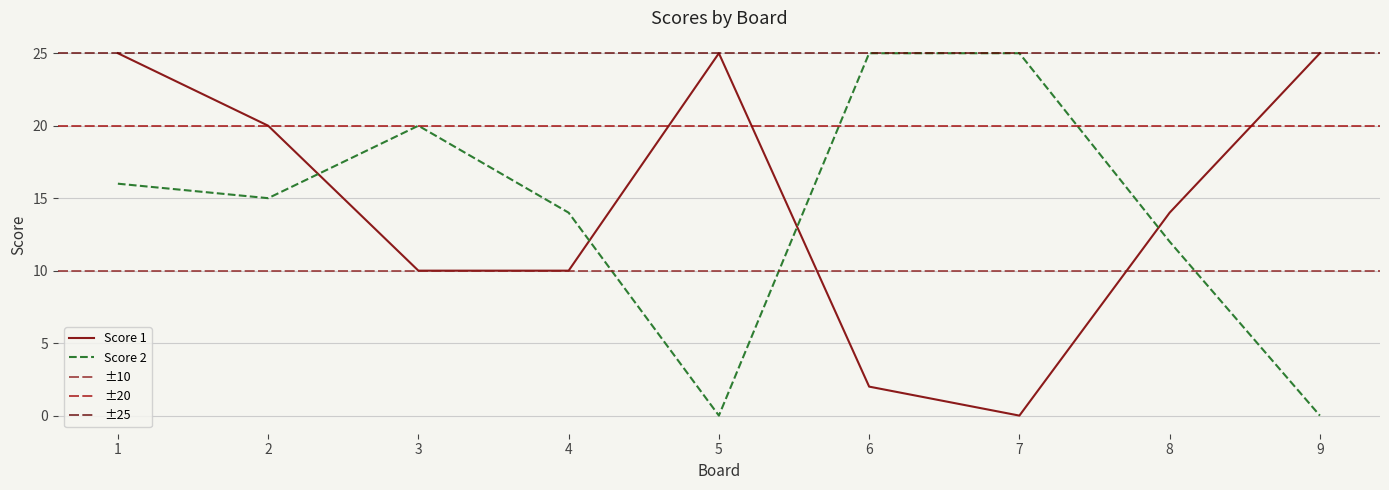

Reading right to left, list all the values displayed in this chart.

Score 1: 25	14	0	2	25	10	10	20	25
Score 2: 0	12	25	25	0	14	20	15	16